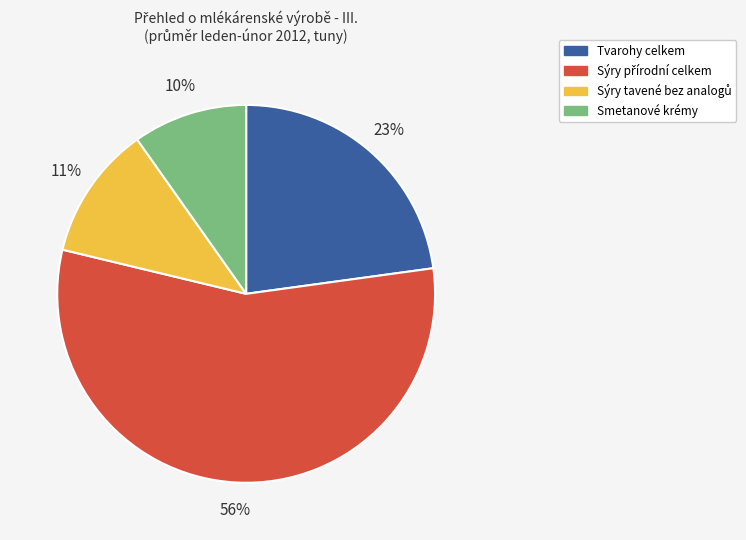

To the nearest percent, what is the difference between the Tvarohy celkem and Smetanové krémy slice percentages?

13%